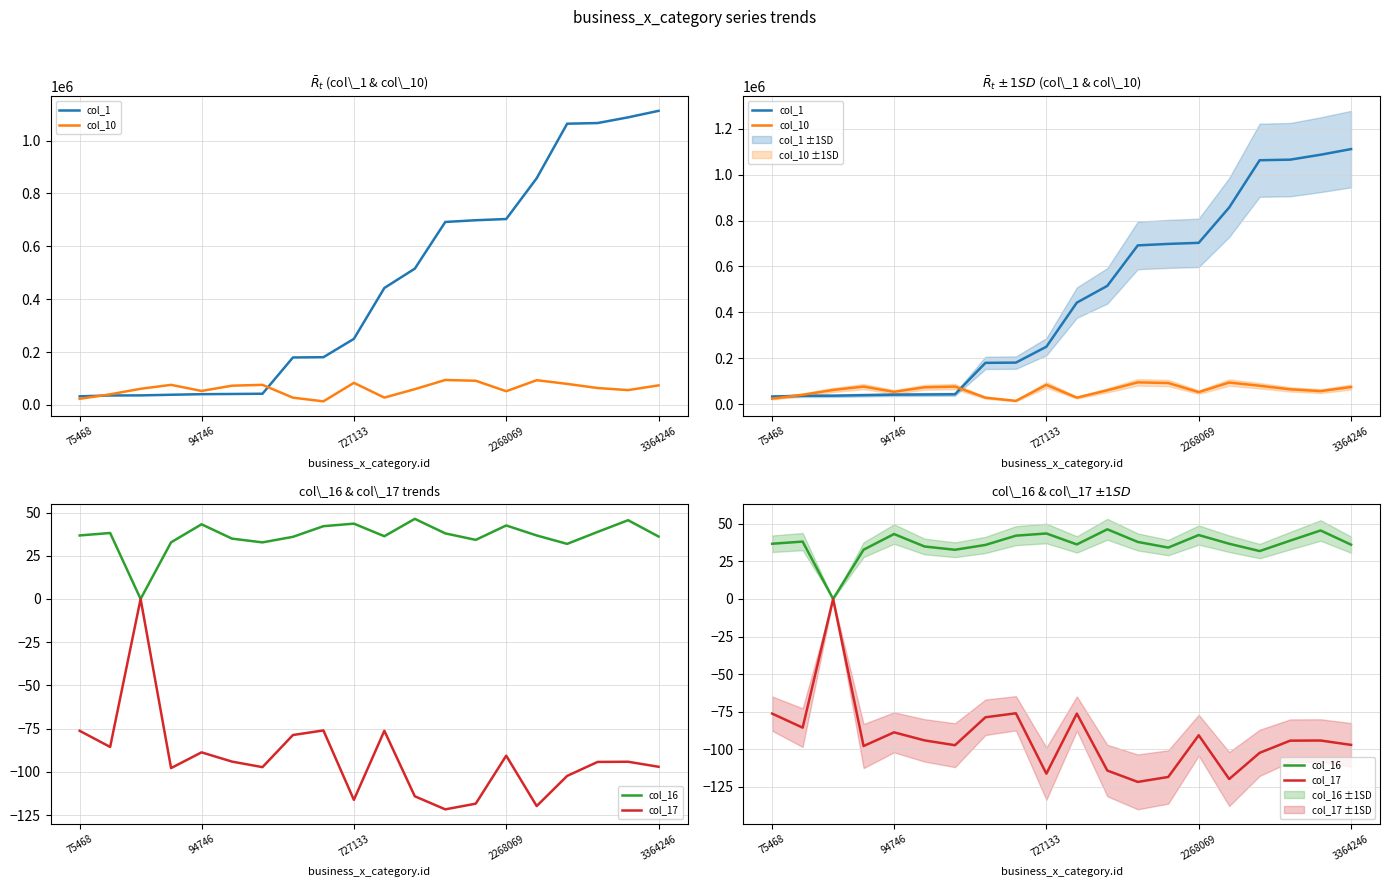

True or false: col_1 and col_16 cross at least once.

False